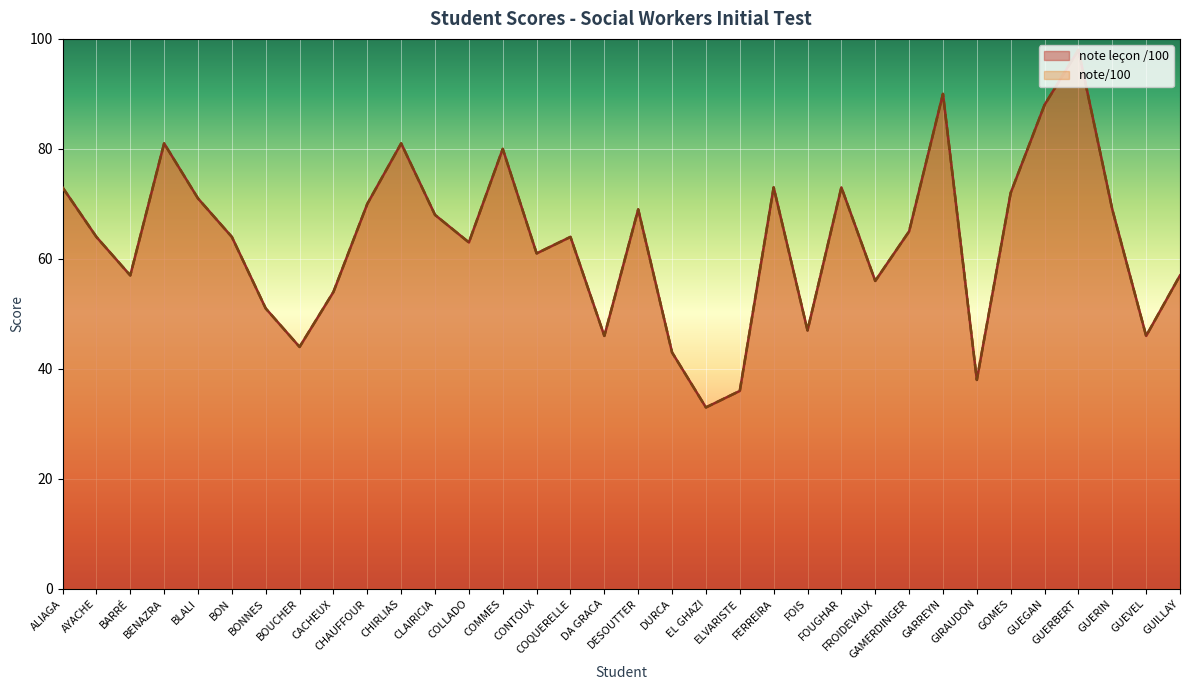

At which category is the sum across all series the highest?

GUERBERT